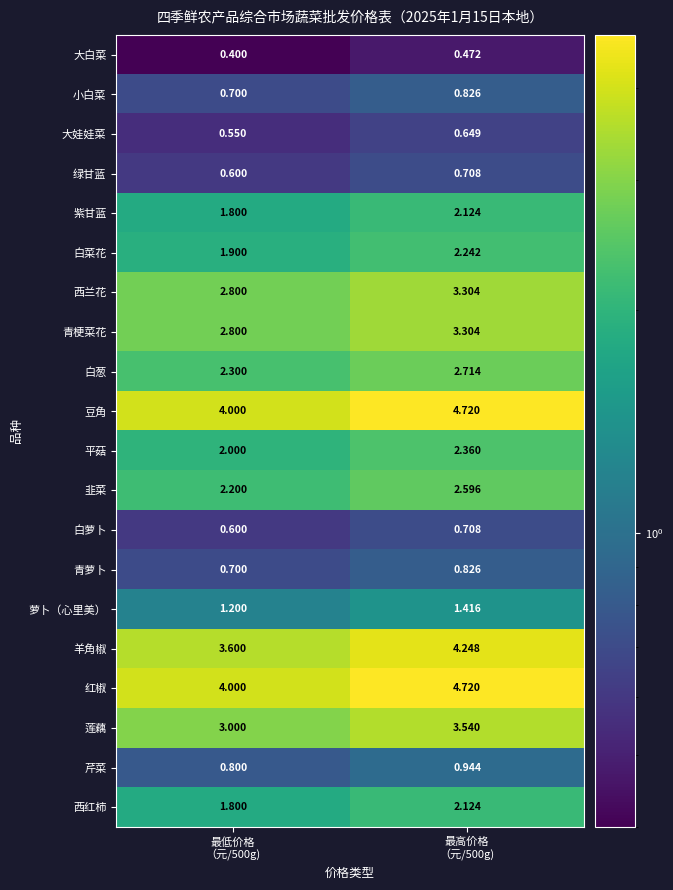

Between 最低价格 （元/500g) and 最高价格 （元/500g), which series saw the biggest shift?

豆角